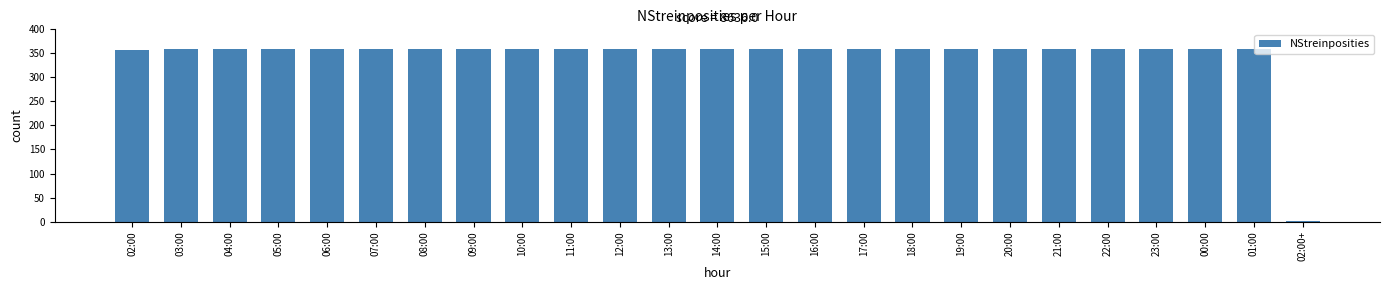

What is the ratio of the value at 08:00 to the value at 11:00?

1.0